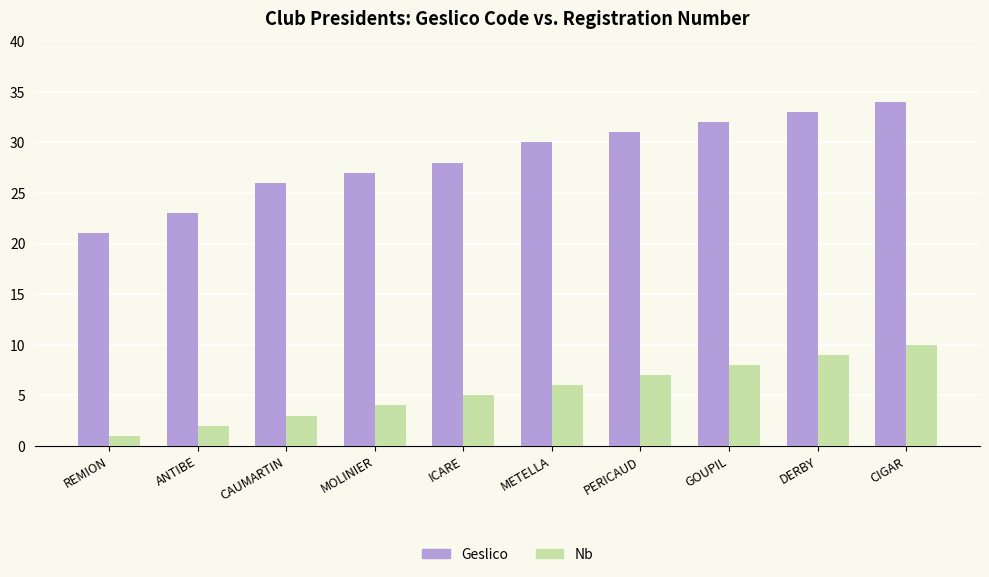

At how many categories does at least one series exceed 16?

10